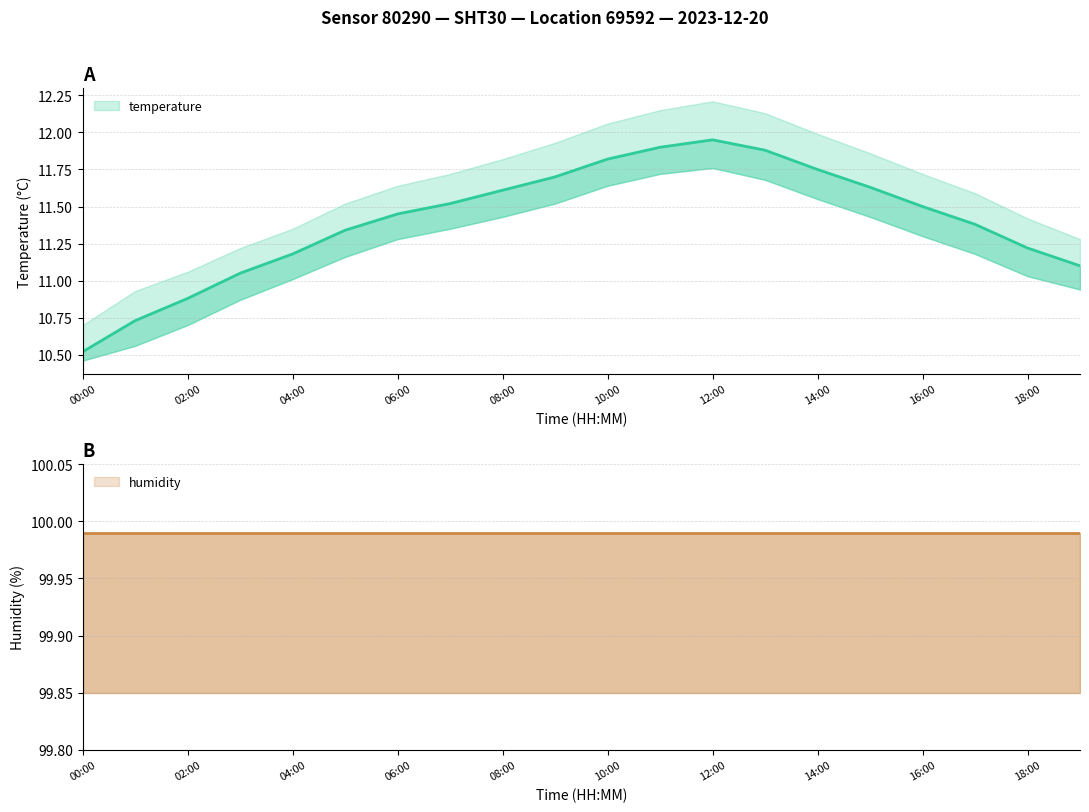

Reading left to right, list all the values displayed in this chart.

temperature: 00:00=10.5	01:00=10.7	02:00=10.9	03:00=11.1	04:00=11.2	05:00=11.3	06:00=11.4	07:00=11.5	08:00=11.6	09:00=11.7	10:00=11.8	11:00=11.9	12:00=11.9	13:00=11.9	14:00=11.8	15:00=11.6	16:00=11.5	17:00=11.4	18:00=11.2	19:00=11.1
temperature_upper: 00:00=10.7	01:00=10.9	02:00=11.1	03:00=11.2	04:00=11.3	05:00=11.5	06:00=11.6	07:00=11.7	08:00=11.8	09:00=11.9	10:00=12.1	11:00=12.2	12:00=12.2	13:00=12.1	14:00=12.0	15:00=11.9	16:00=11.7	17:00=11.6	18:00=11.4	19:00=11.3
temperature_lower: 00:00=10.5	01:00=10.6	02:00=10.7	03:00=10.9	04:00=11.0	05:00=11.2	06:00=11.3	07:00=11.3	08:00=11.4	09:00=11.5	10:00=11.6	11:00=11.7	12:00=11.8	13:00=11.7	14:00=11.6	15:00=11.4	16:00=11.3	17:00=11.2	18:00=11.0	19:00=10.9
humidity: 00:00=100.0	01:00=100.0	02:00=100.0	03:00=100.0	04:00=100.0	05:00=100.0	06:00=100.0	07:00=100.0	08:00=100.0	09:00=100.0	10:00=100.0	11:00=100.0	12:00=100.0	13:00=100.0	14:00=100.0	15:00=100.0	16:00=100.0	17:00=100.0	18:00=100.0	19:00=100.0
humidity_upper: 00:00=100.0	01:00=100.0	02:00=100.0	03:00=100.0	04:00=100.0	05:00=100.0	06:00=100.0	07:00=100.0	08:00=100.0	09:00=100.0	10:00=100.0	11:00=100.0	12:00=100.0	13:00=100.0	14:00=100.0	15:00=100.0	16:00=100.0	17:00=100.0	18:00=100.0	19:00=100.0
humidity_lower: 00:00=99.8	01:00=99.8	02:00=99.8	03:00=99.8	04:00=99.8	05:00=99.8	06:00=99.8	07:00=99.8	08:00=99.8	09:00=99.8	10:00=99.8	11:00=99.8	12:00=99.8	13:00=99.8	14:00=99.8	15:00=99.8	16:00=99.8	17:00=99.8	18:00=99.8	19:00=99.8